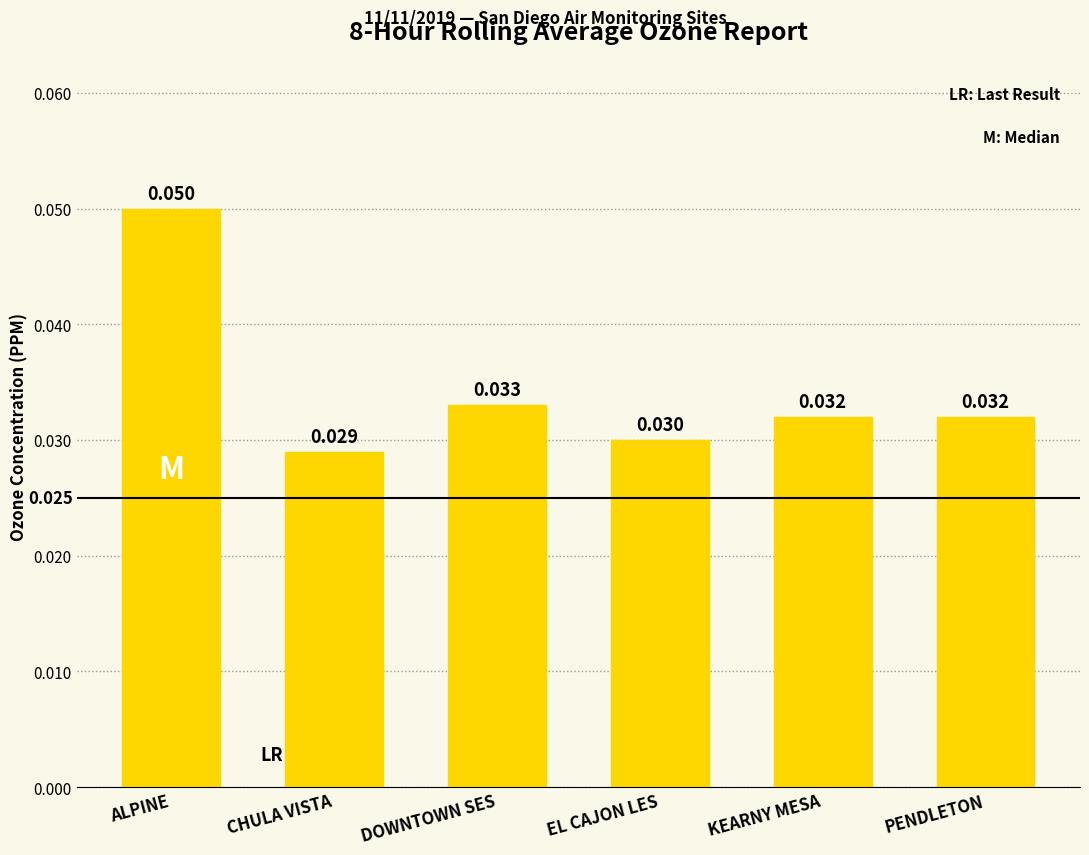

Does the chart contain stacked bars?

No